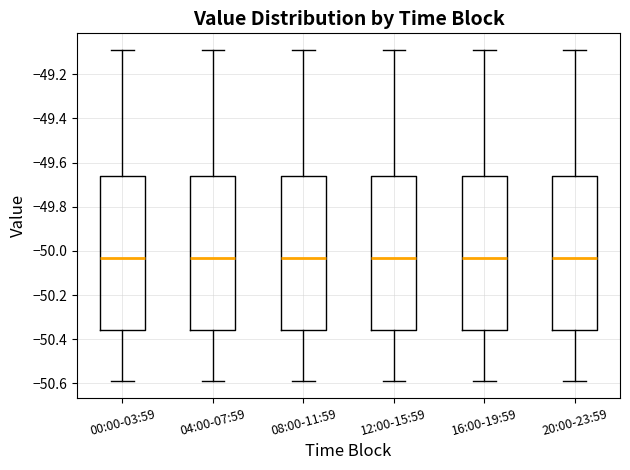

Reading left to right, transcribe this box plot: for each box, give where its median line is, the range the box spans, and where its two whiskers end, as read against the y-axis. The values are not printed on the chart, so give them approximately, as read against the axis.

00:00-03:59: median -50.02, box -50.36 to -49.66, whiskers -50.58 to -49.08
04:00-07:59: median -50.02, box -50.36 to -49.66, whiskers -50.58 to -49.08
08:00-11:59: median -50.02, box -50.36 to -49.66, whiskers -50.58 to -49.08
12:00-15:59: median -50.02, box -50.36 to -49.66, whiskers -50.58 to -49.08
16:00-19:59: median -50.02, box -50.36 to -49.66, whiskers -50.58 to -49.08
20:00-23:59: median -50.02, box -50.36 to -49.66, whiskers -50.58 to -49.08